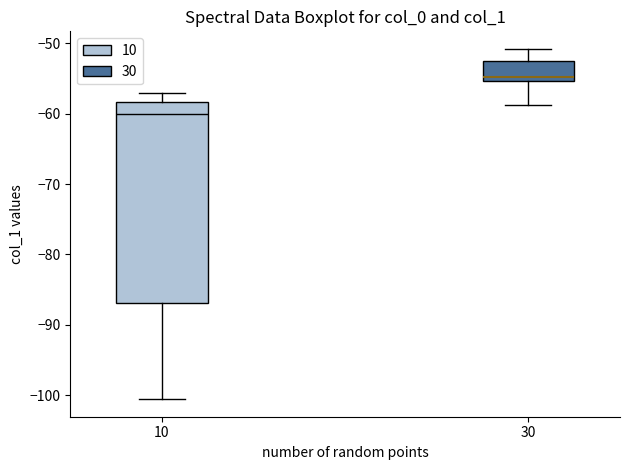

Where does the upper whisker of the box at x = 30 end on the y-axis? The values are not printed on the chart, so give them approximately, as read against the axis.

-51